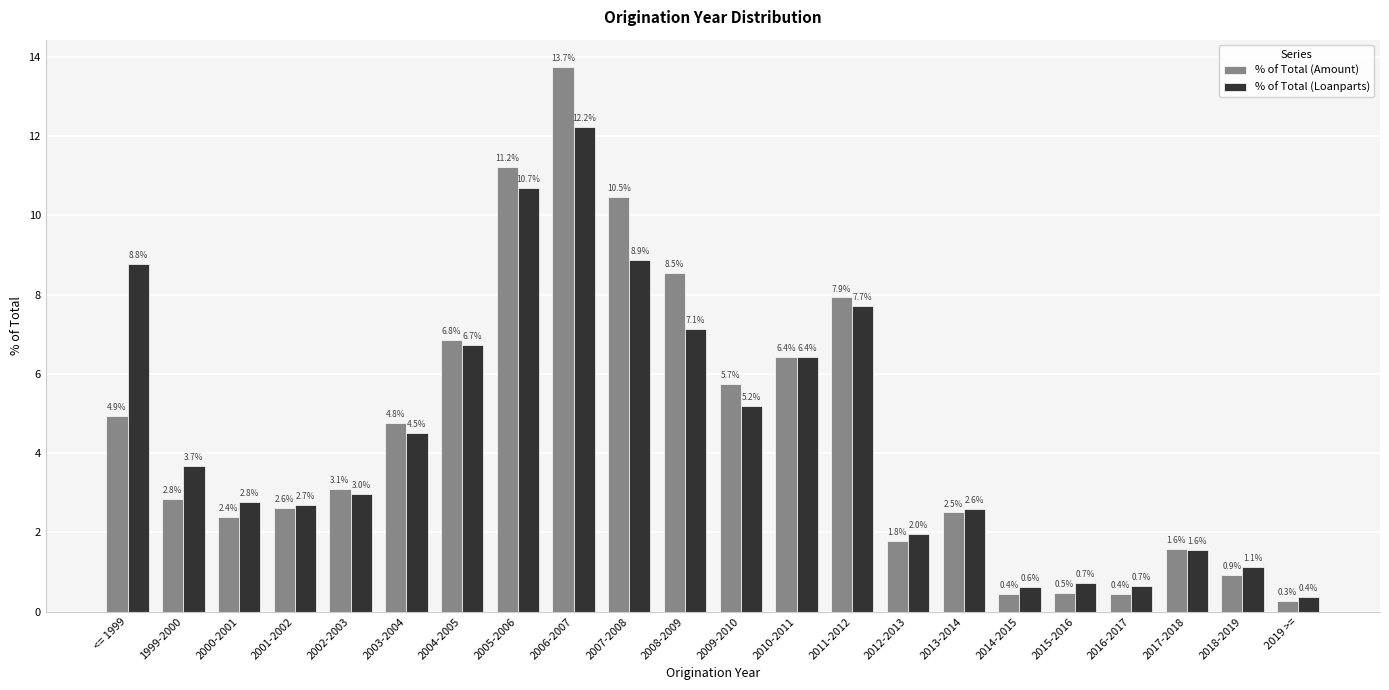

Count the number of data series in this chart.

2